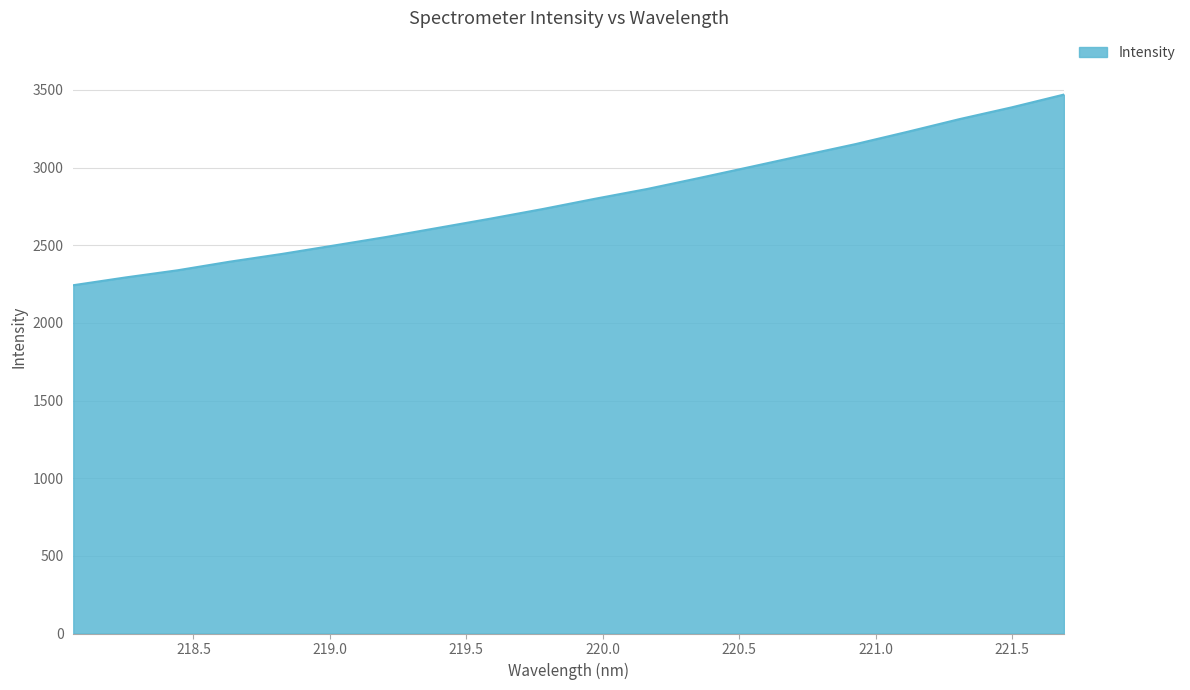

What is the minimum value shown in the chart?

2242.4